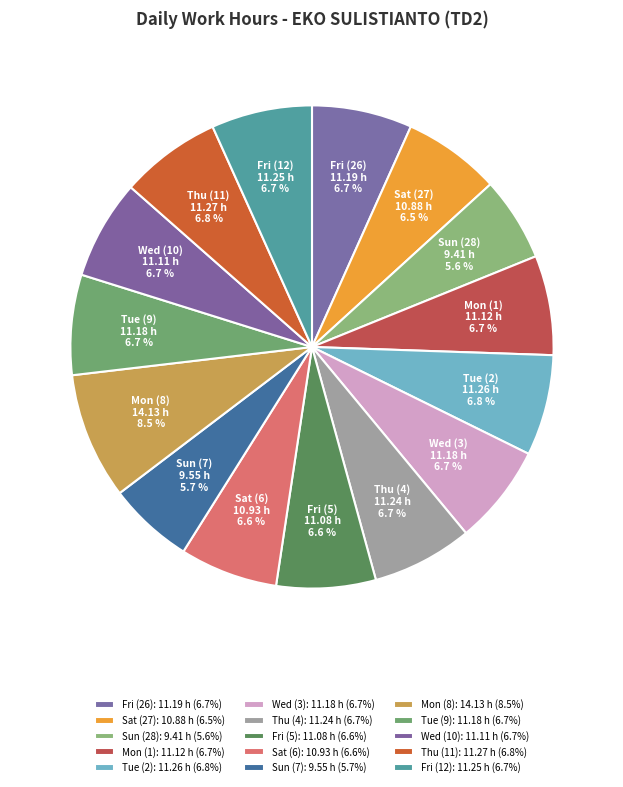

Is it true that Tue (2) is 17% of the pie?

False